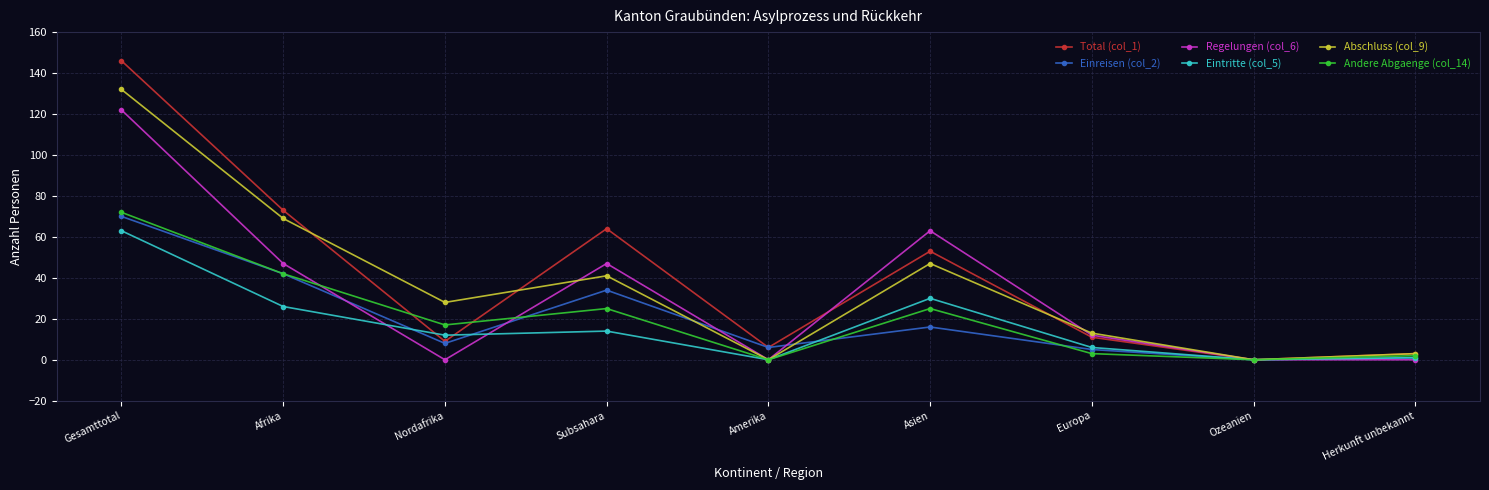

Between Afrika and Ozeanien, which series saw the biggest shift?

Total (col_1)